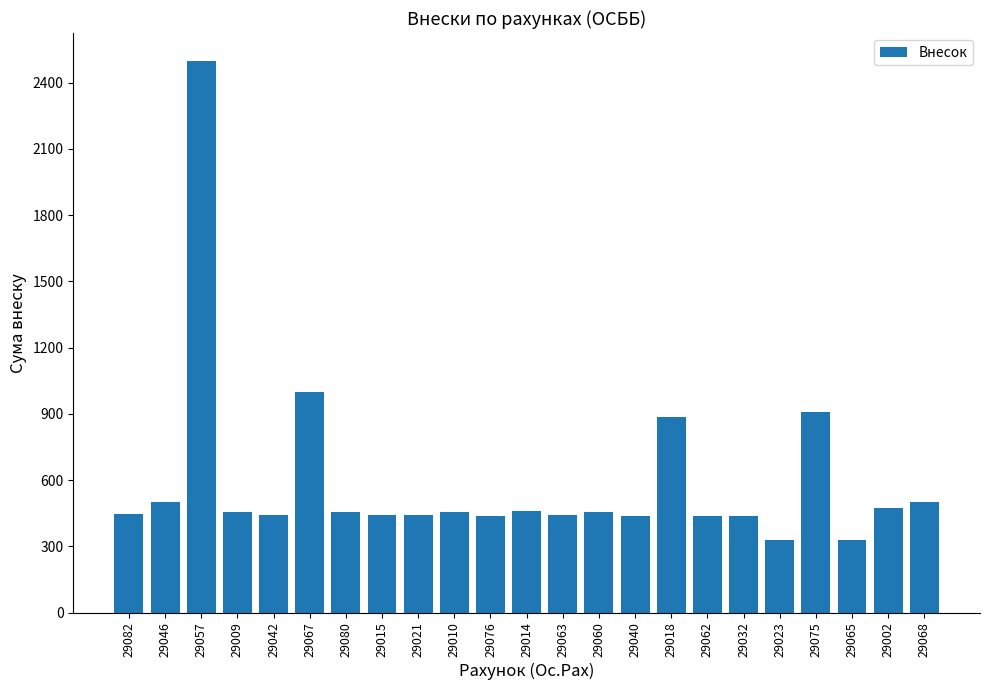

Where is the data nearest to the value 1413?

29067